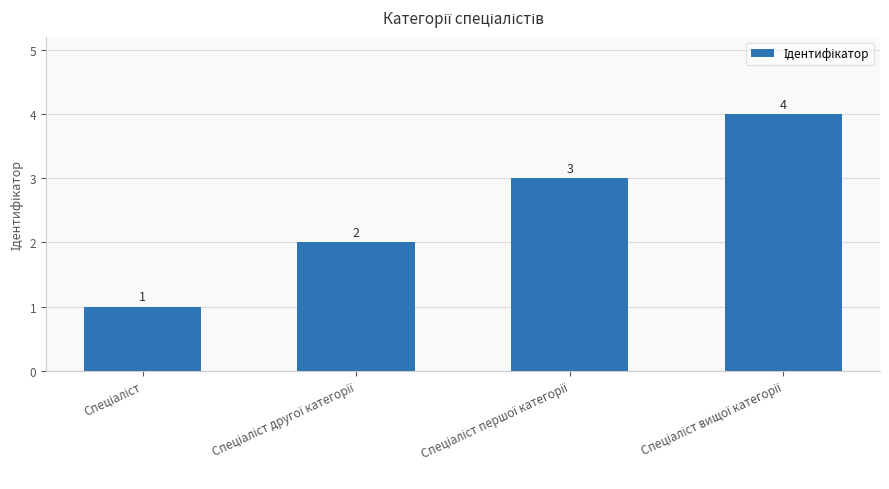

Reading right to left, what are all the values shown in this chart?

4	3	2	1